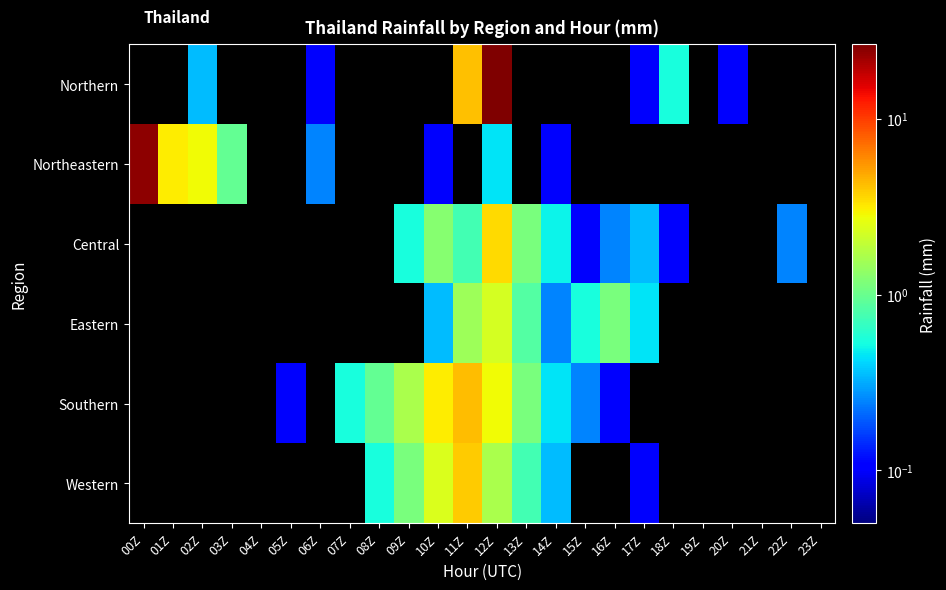

Count the number of data series in this chart.

6